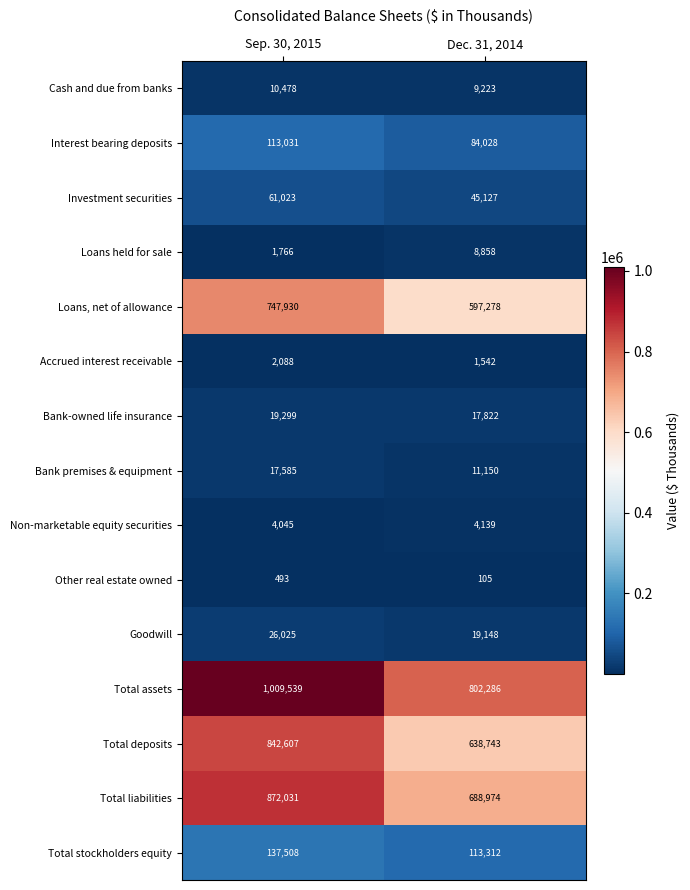

Count the number of data series in this chart.

15